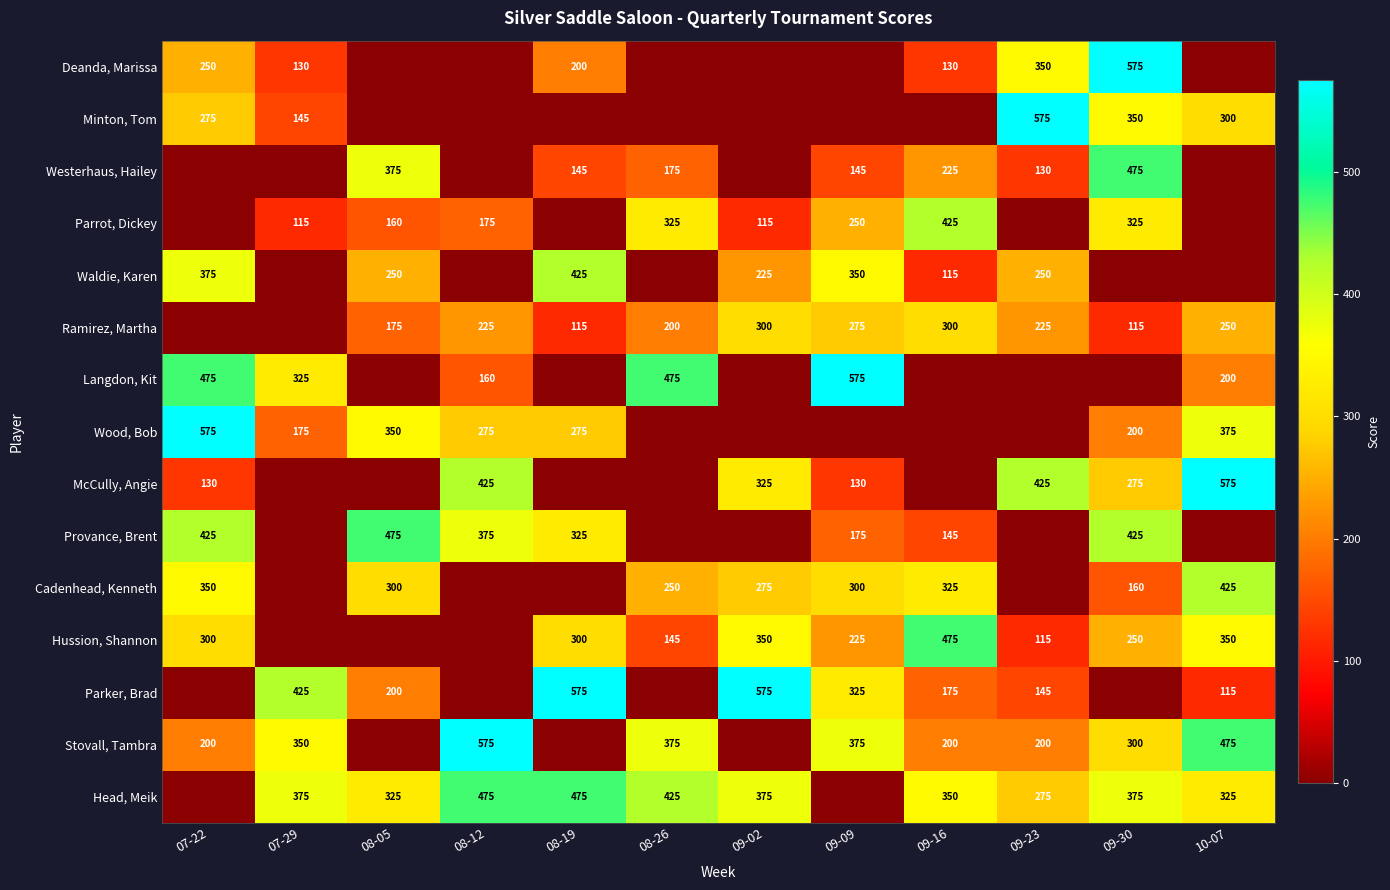

The value of Parker, Brad at 07-29 is 282. True or false?

False